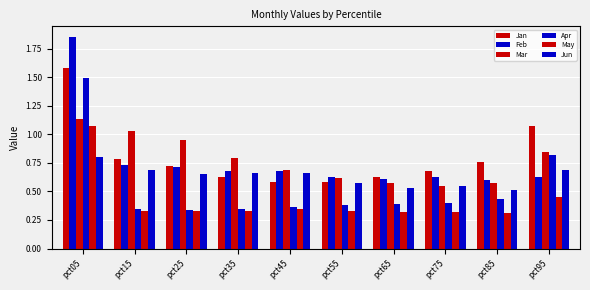

How many categories are shown in the chart?

10